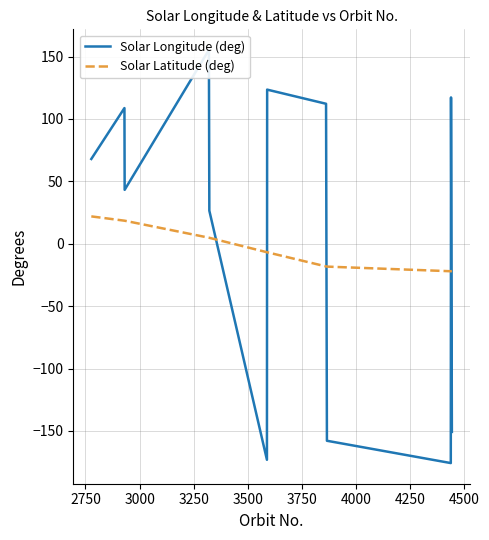

Reading left to right, what are all the values shown in this chart?

Solar Longitude (deg): 67.9	108.7	43.2	155.3	26.5	-173.1	123.5	112.2	44.7	-22.9	-90.3	-157.9	-175.7	117.3	50.3	-16.7	-83.7	-150.8
Solar Latitude (deg): 21.9	18.5	18.5	4.9	4.8	-6.8	-6.8	-18.2	-18.2	-18.2	-18.3	-18.3	-22.0	-22.0	-22.0	-21.9	-21.9	-21.9